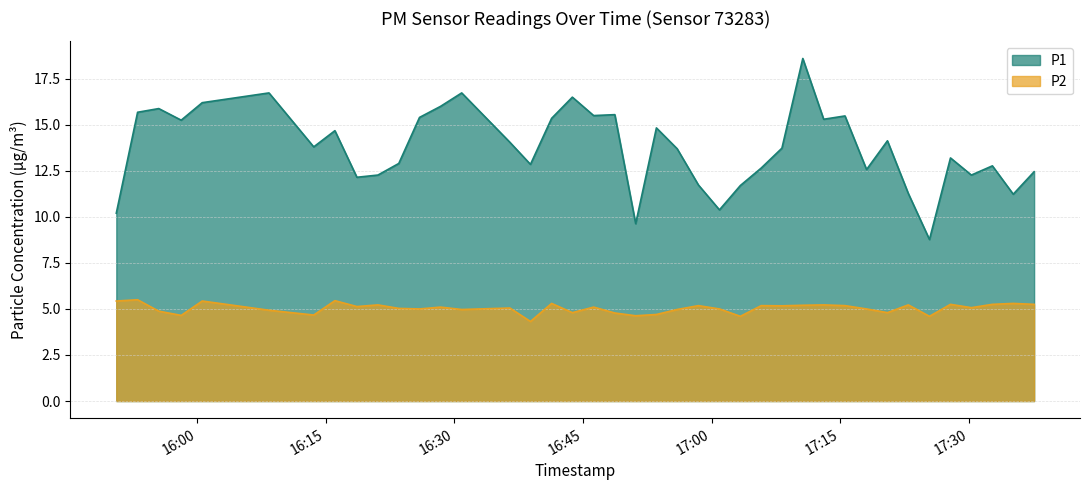

Is the value of P1 at 2022-10-31T16:55:58 greater than the value of P2 at 2022-10-31T16:13:36?

Yes